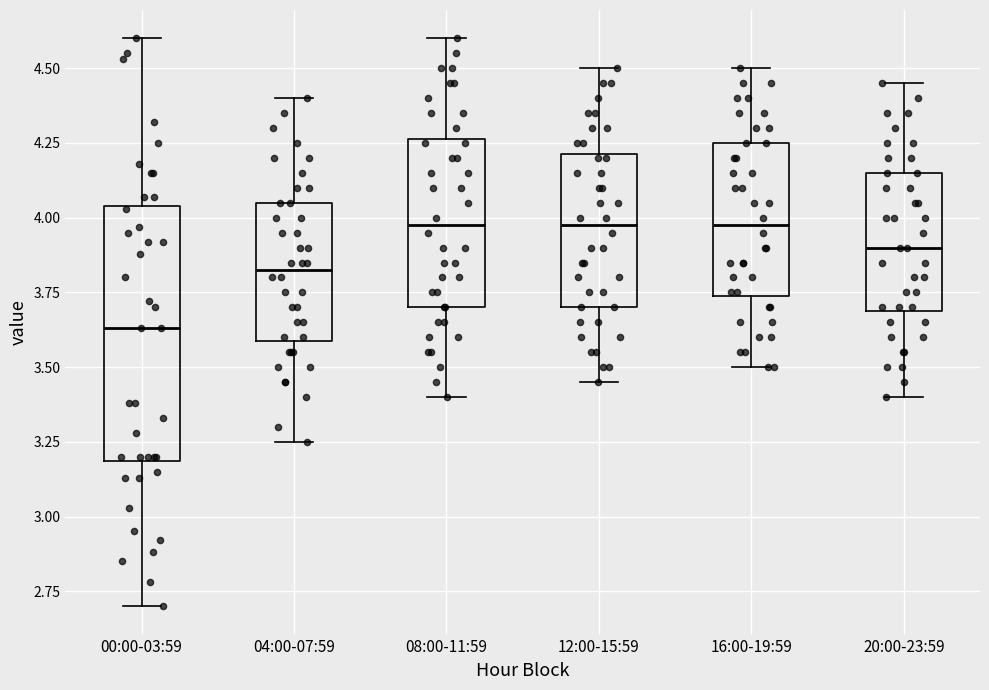

Reading left to right, transcribe this box plot: for each box, give where its median line is, the range the box spans, and where its two whiskers end, as read against the y-axis. The values are not printed on the chart, so give them approximately, as read against the axis.

00:00-03:59: median 3.65, box 3.20 to 4.05, whiskers 2.70 to 4.60
04:00-07:59: median 3.85, box 3.60 to 4.05, whiskers 3.25 to 4.40
08:00-11:59: median 4.00, box 3.70 to 4.25, whiskers 3.40 to 4.60
12:00-15:59: median 4.00, box 3.70 to 4.20, whiskers 3.45 to 4.50
16:00-19:59: median 4.00, box 3.75 to 4.25, whiskers 3.50 to 4.50
20:00-23:59: median 3.90, box 3.70 to 4.15, whiskers 3.40 to 4.45